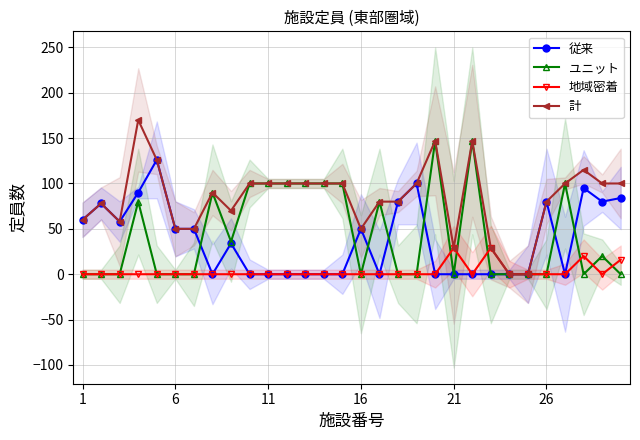

Is it true that 計 equals 80 at 26?

True